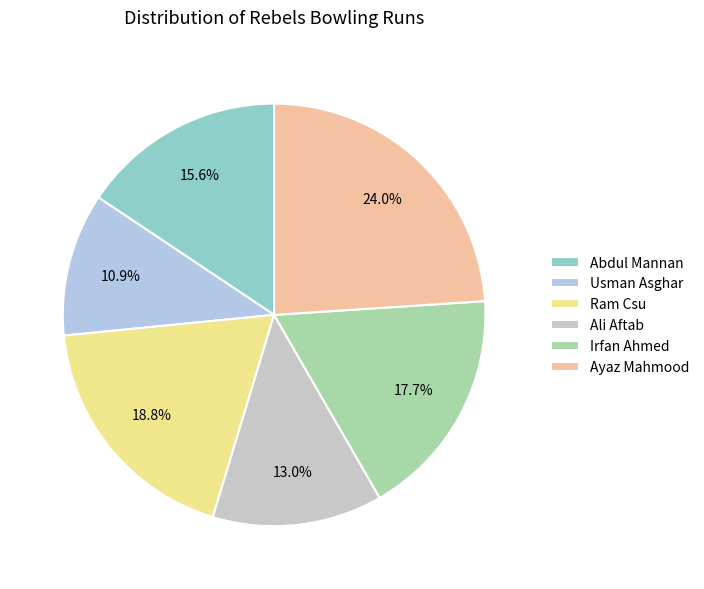

To the nearest percent, what is the difference between the largest and smallest slice percentages?

13%